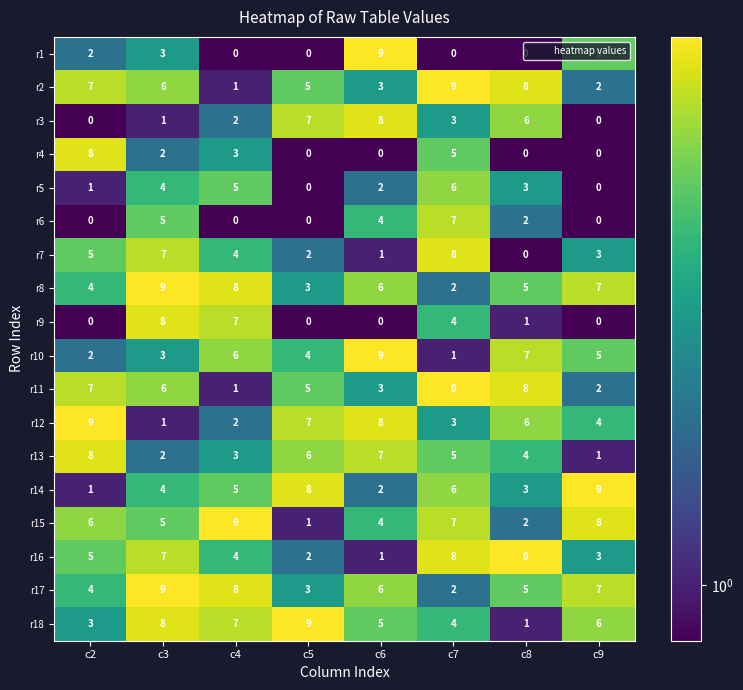

How many data points does each series have?

8